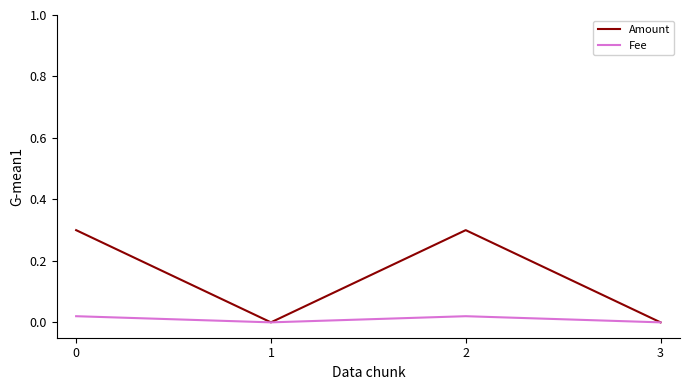

Is the value of Fee at 2 greater than the value of Amount at 0?

No